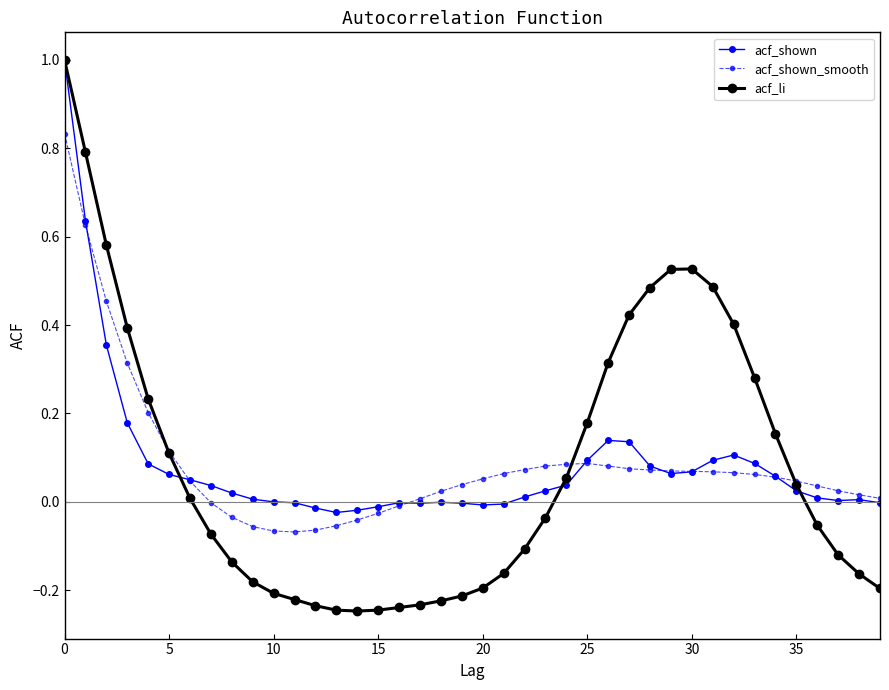

True or false: acf_li has more than 0 interior local peaks.

True